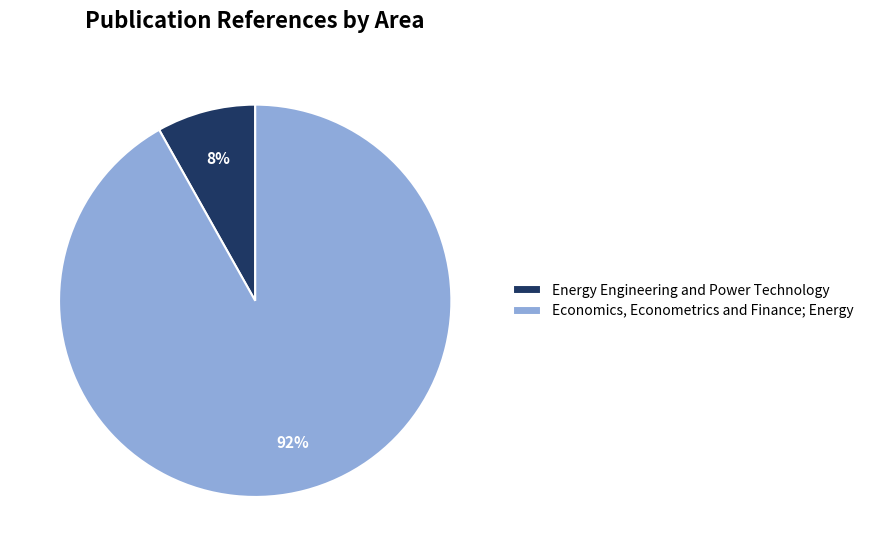

To the nearest percent, what is the average slice percentage?

50%